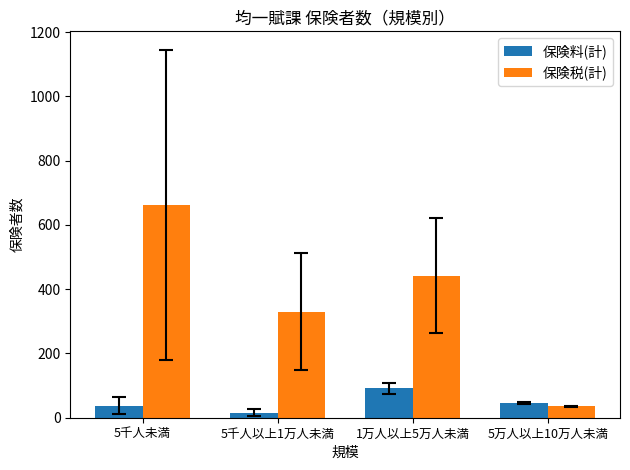

Count the 保険税(計) values in the range 330 to 663.

3